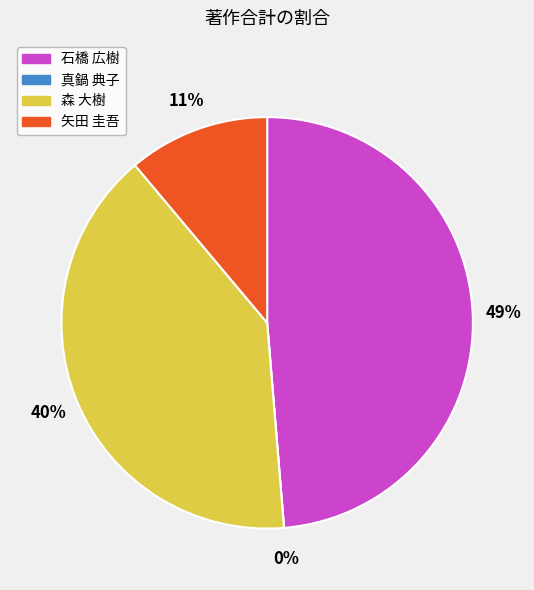

To the nearest percent, what portion does 矢田 圭吾 represent?

11%